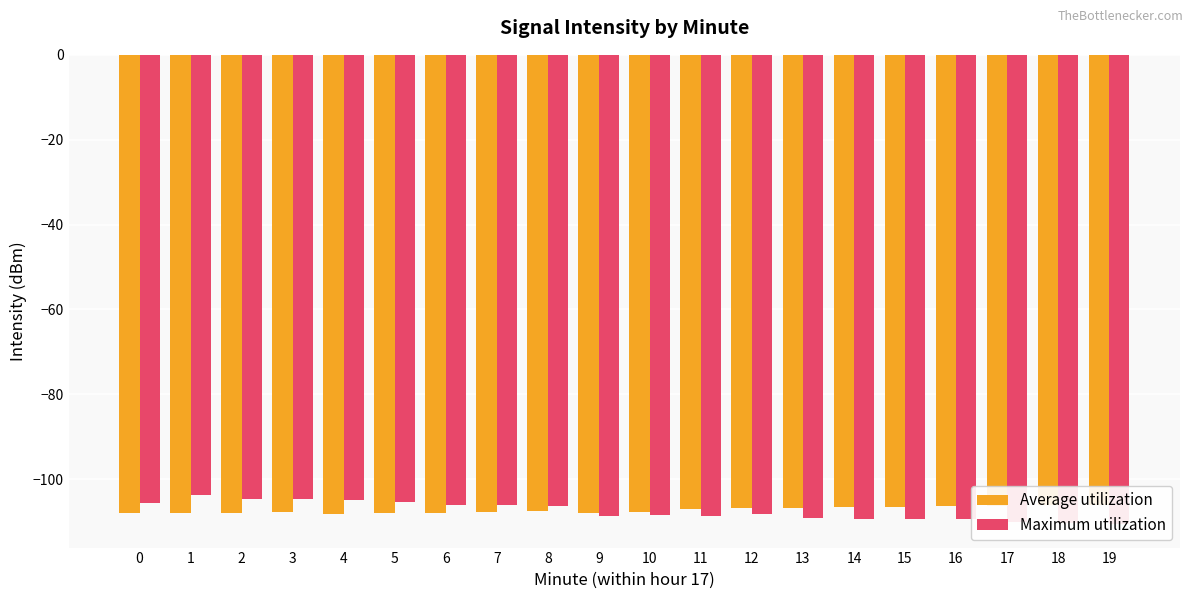

Are the bars horizontal?

No